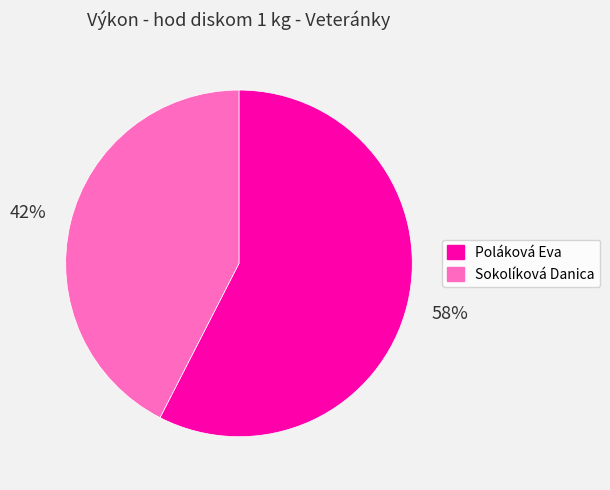

Which slice is the smallest?

Sokolíková Danica